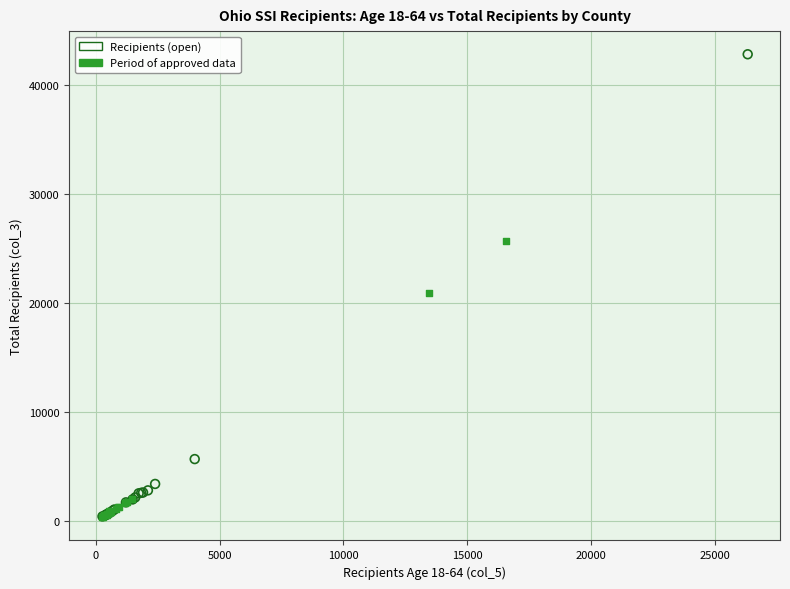

What are all the series names shown in the legend?

Recipients (open), Period of approved data